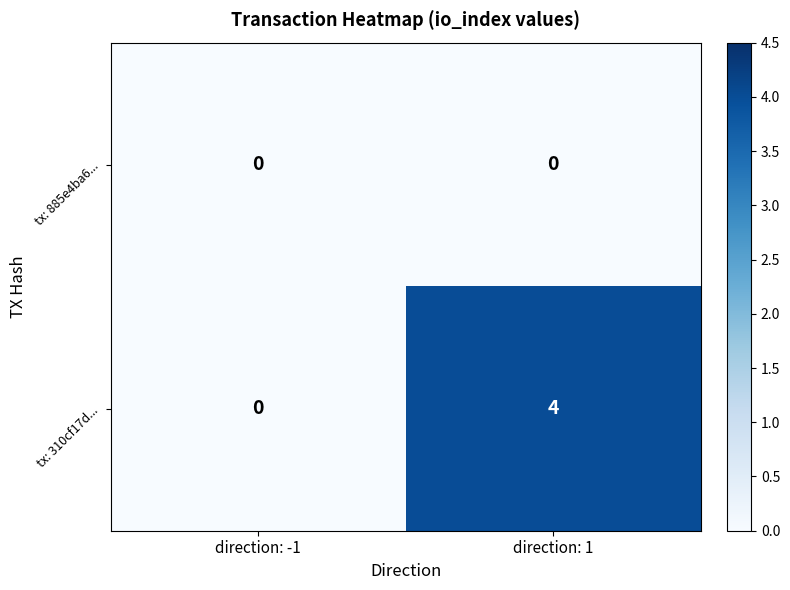

Which series has the largest range (max minus min)?

tx: 310cf17d...